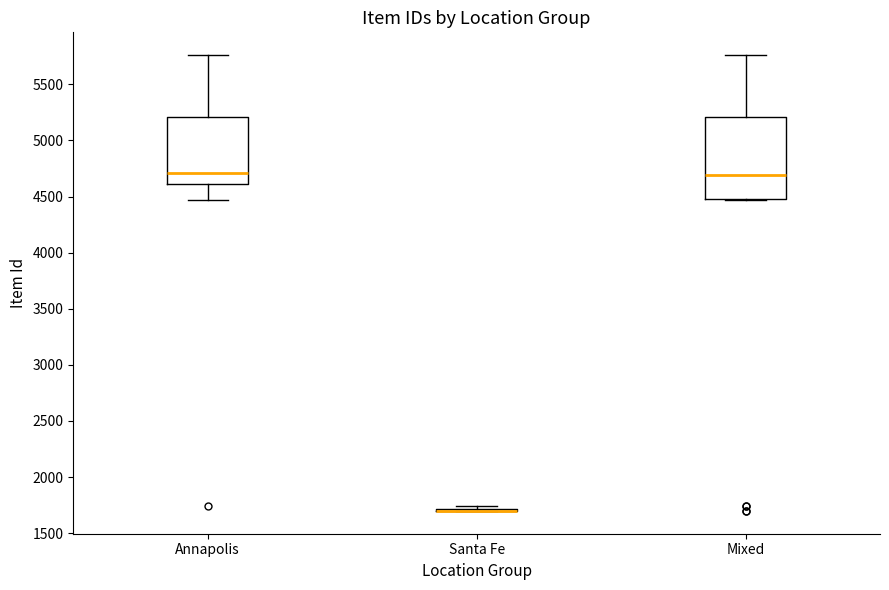

Reading left to right, transcribe this box plot: for each box, give where its median line is, the range the box spans, and where its two whiskers end, as read against the y-axis. The values are not printed on the chart, so give them approximately, as read against the axis.

Annapolis: median 4700, box 4600 to 5200, whiskers 4450 to 5750
Santa Fe: box collapsed to a line at 1700, whiskers 1700 to 1750
Mixed: median 4700, box 4450 to 5200, whiskers 4450 to 5750